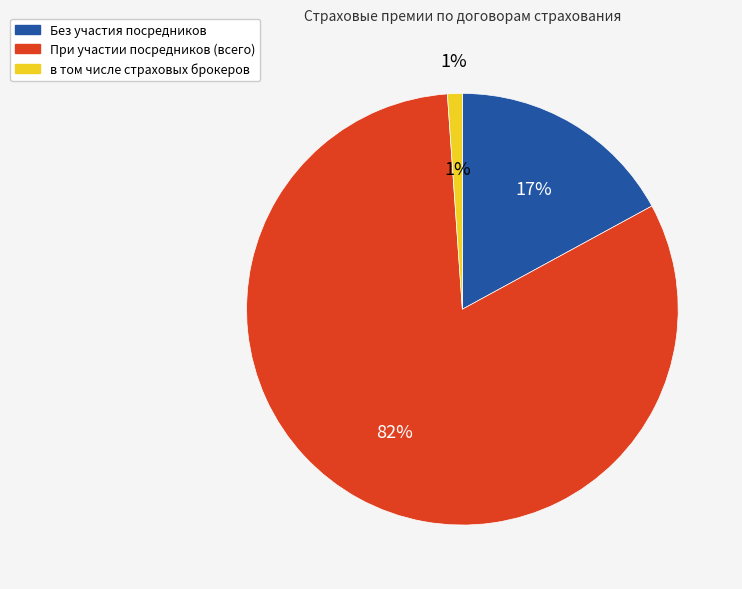

Is the sum of в том числе страховых брокеров and При участии посредников (всего) greater than half?

Yes